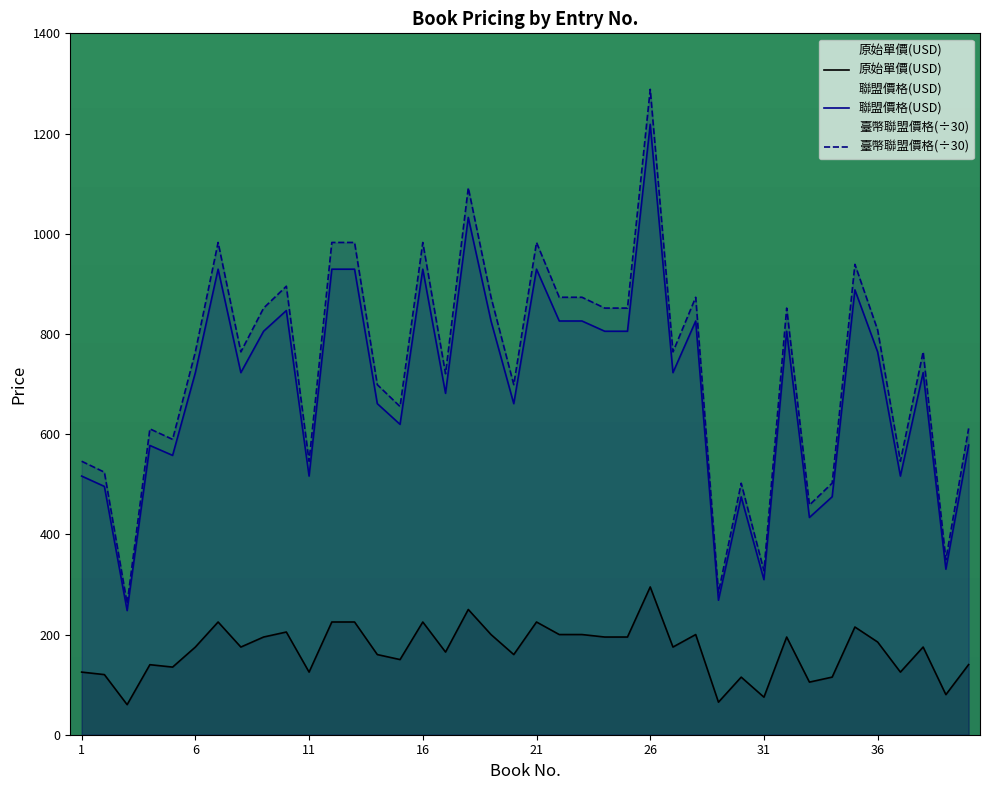

Is it true that 臺幣聯盟價格 equals 120.1 at 3?

False